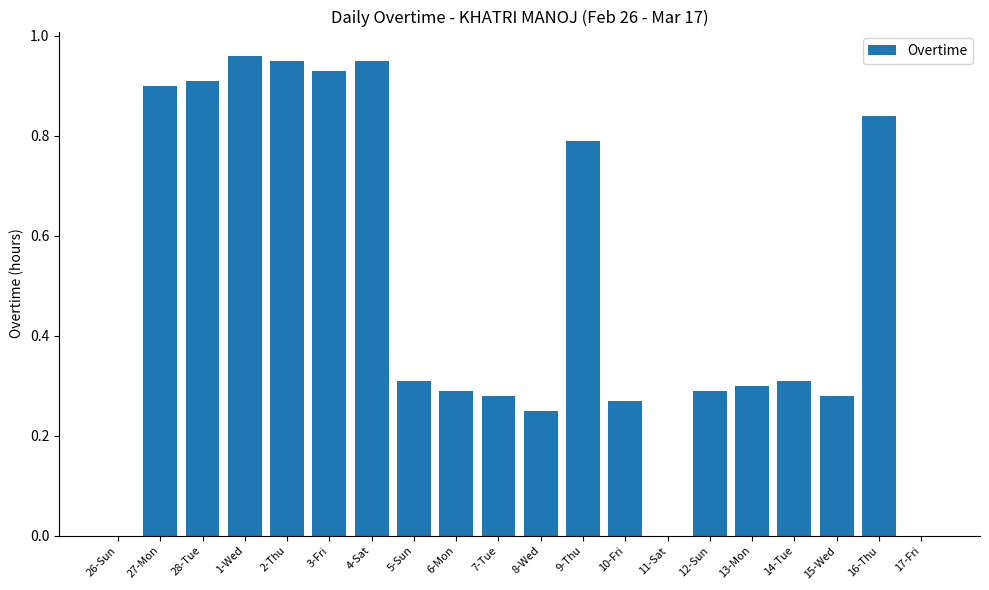

Which label corresponds to the largest value in the chart?

1-Wed